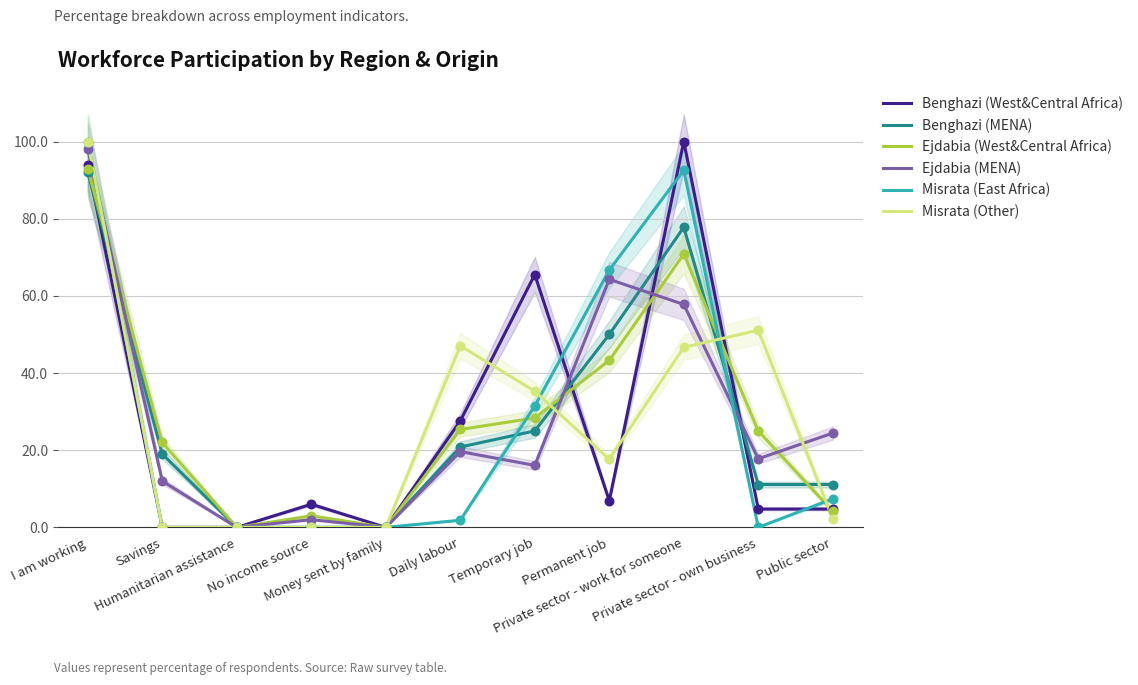

At how many categories does at least one series exceed 92?

2